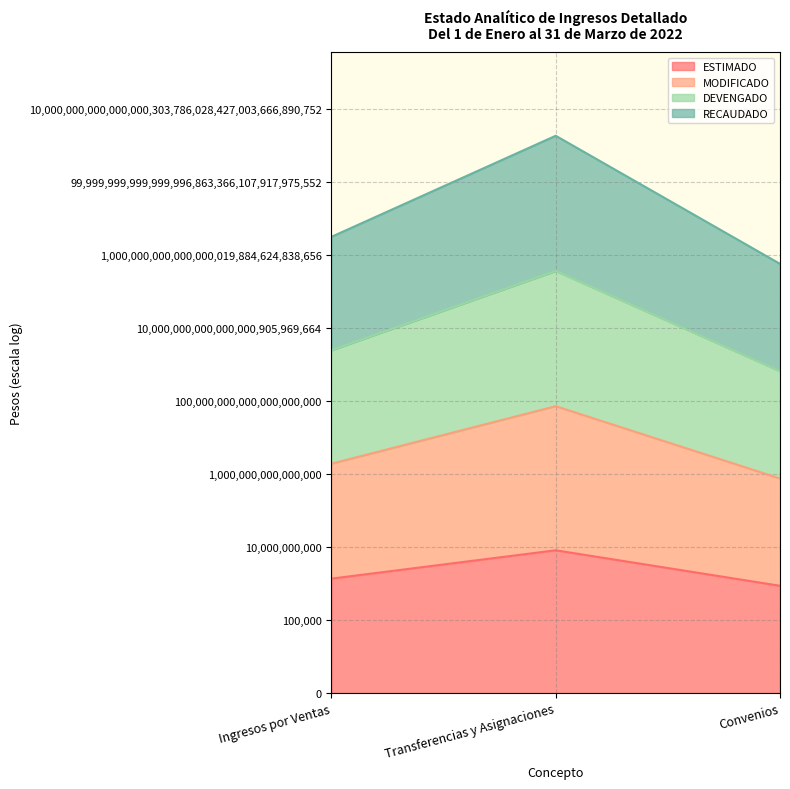

The DEVENGADO series shows 28.9 at Transferencias y Asignaciones. True or false?

True